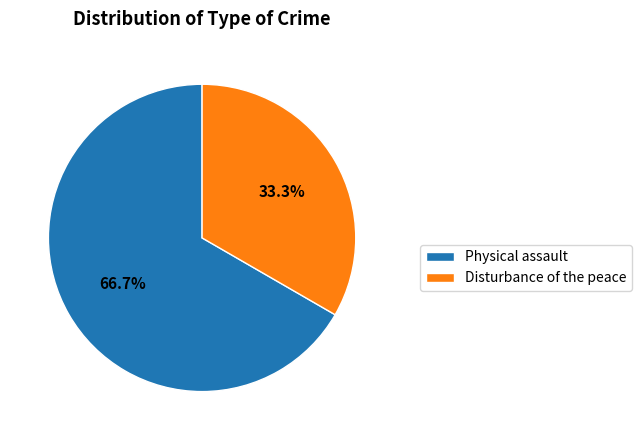

Count the number of slices in the pie.

2